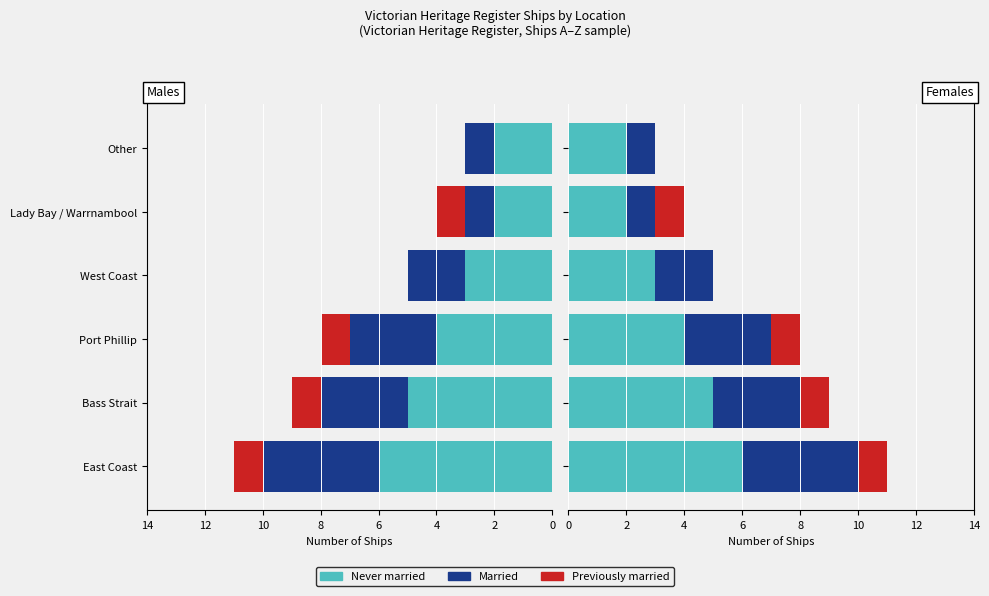

What is the total value across all series at Other?

3